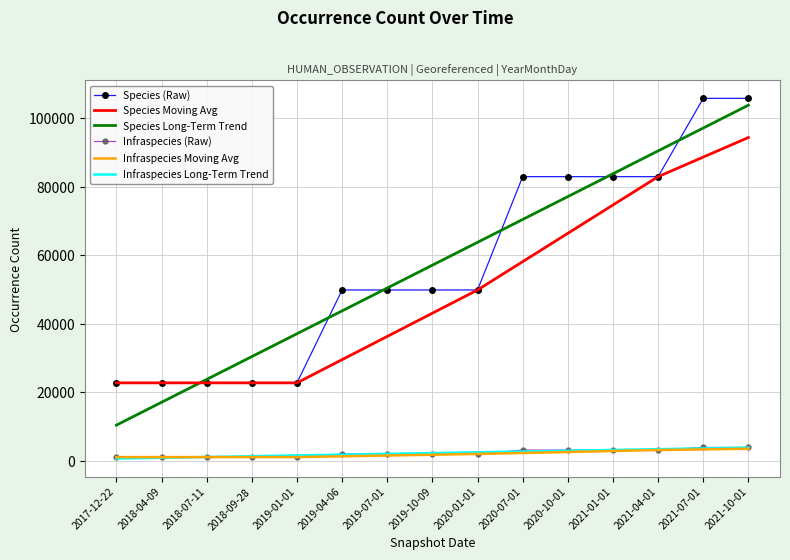

Which series has the widest spread of values?

Species Long-Term Trend